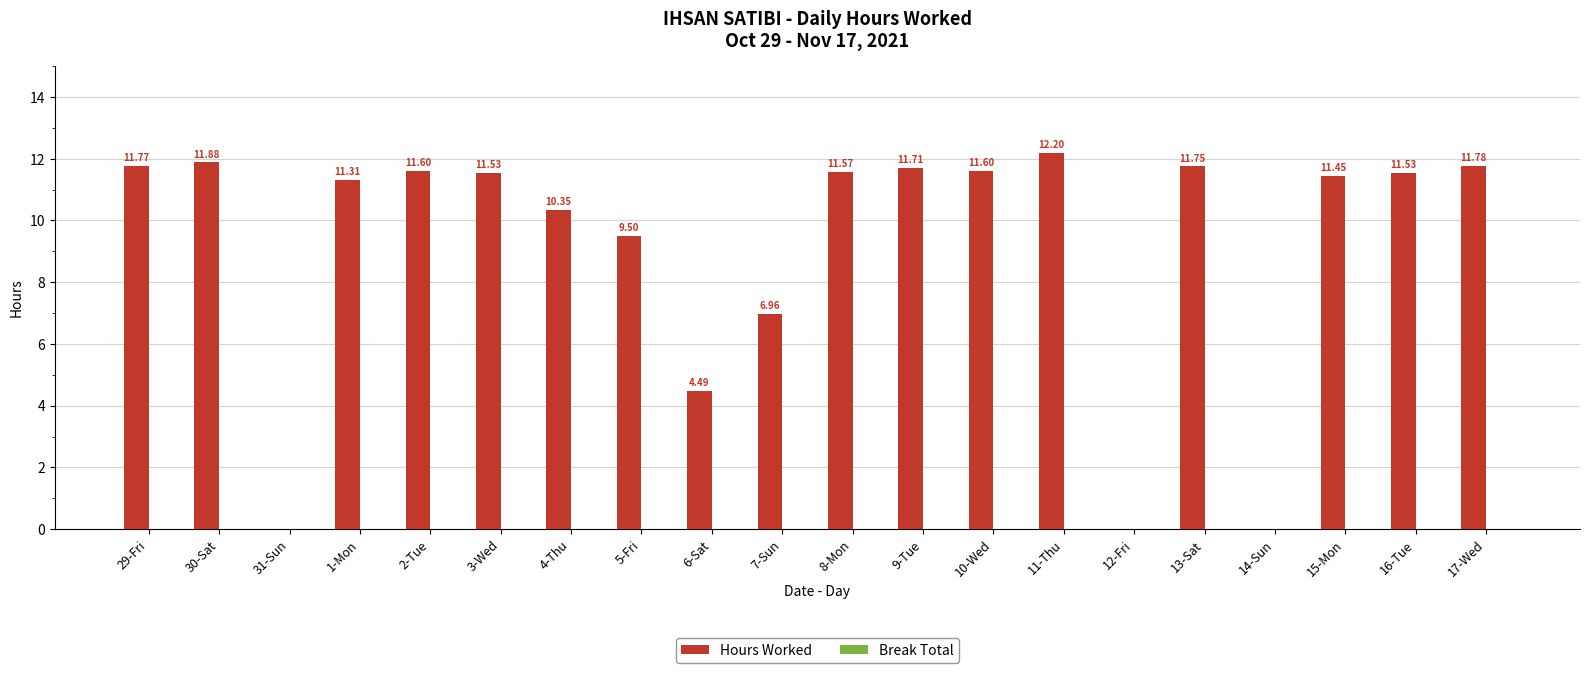

What is the sum of all values?

183.0